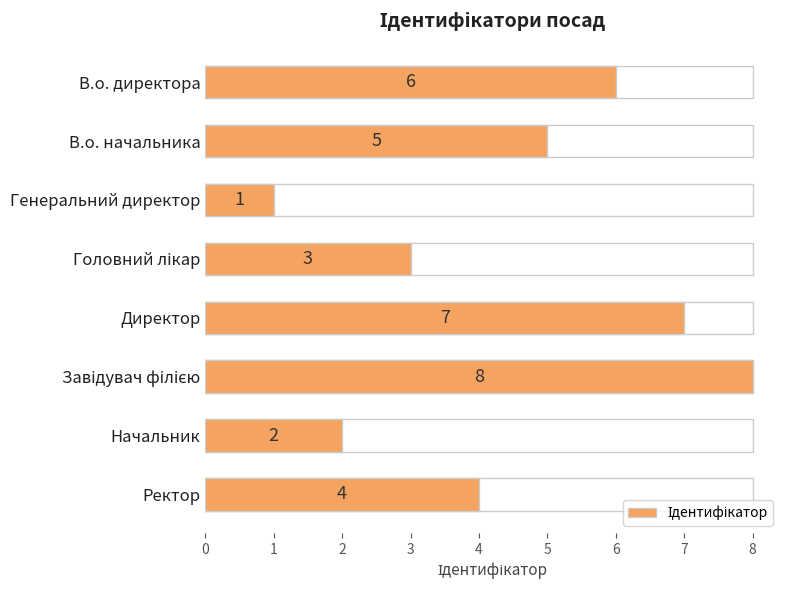

How many bars are there in total?

8